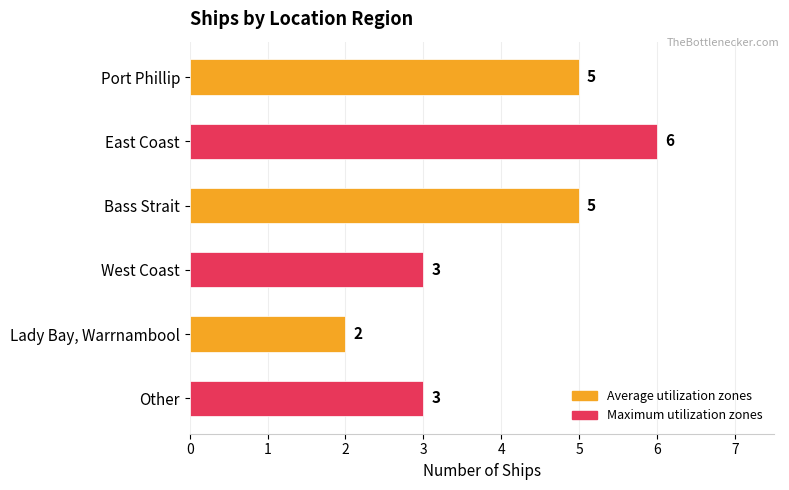

At which category does the chart reach its minimum across all series?

Lady Bay, Warrnambool